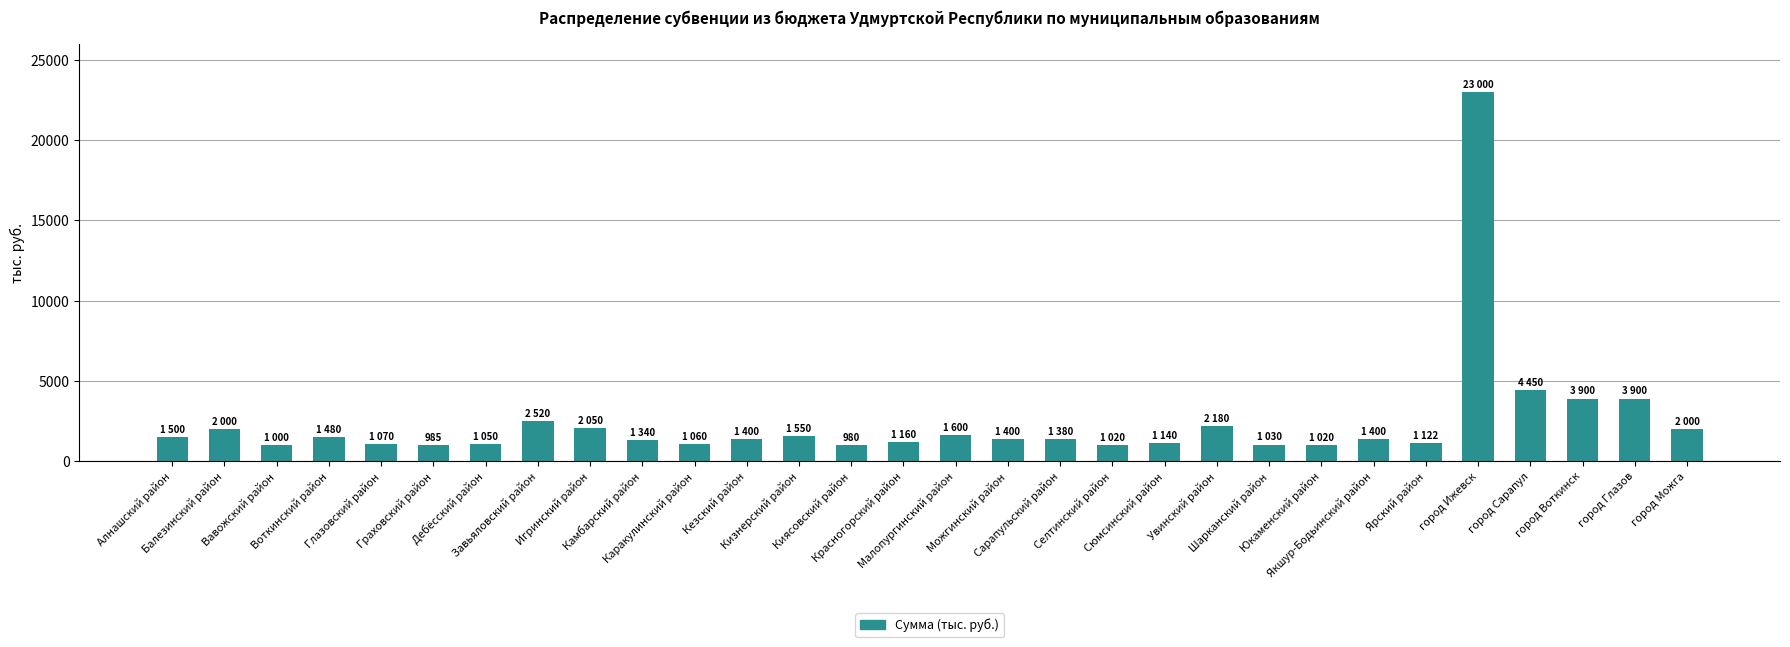

What is the difference between the values at Якшур-Бодьинский район and город Можга?

600